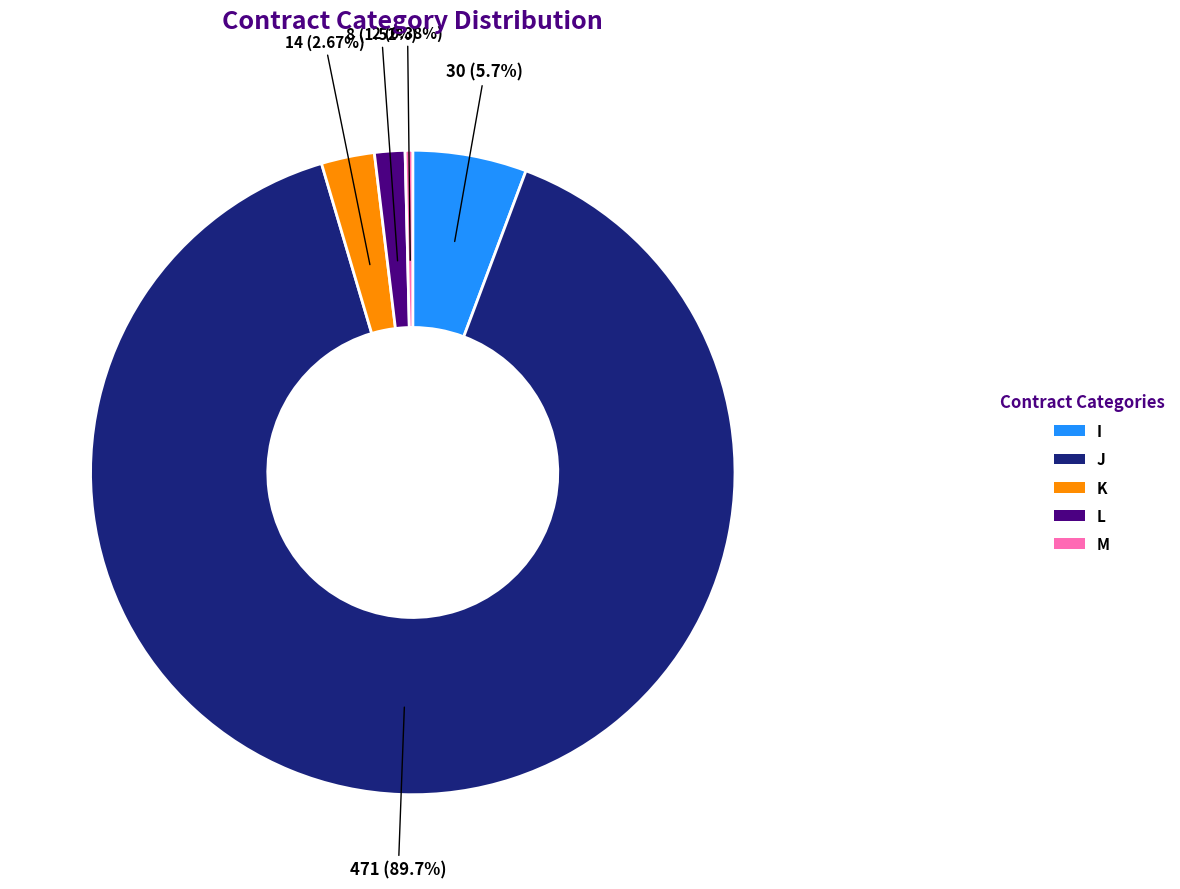

What is the majority slice?

J